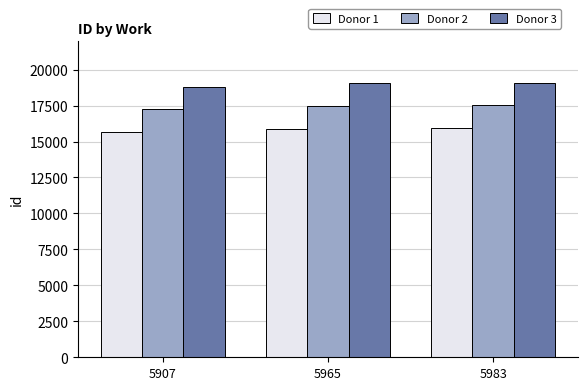

Where does the Donor 2 series first go above 17452?

5965